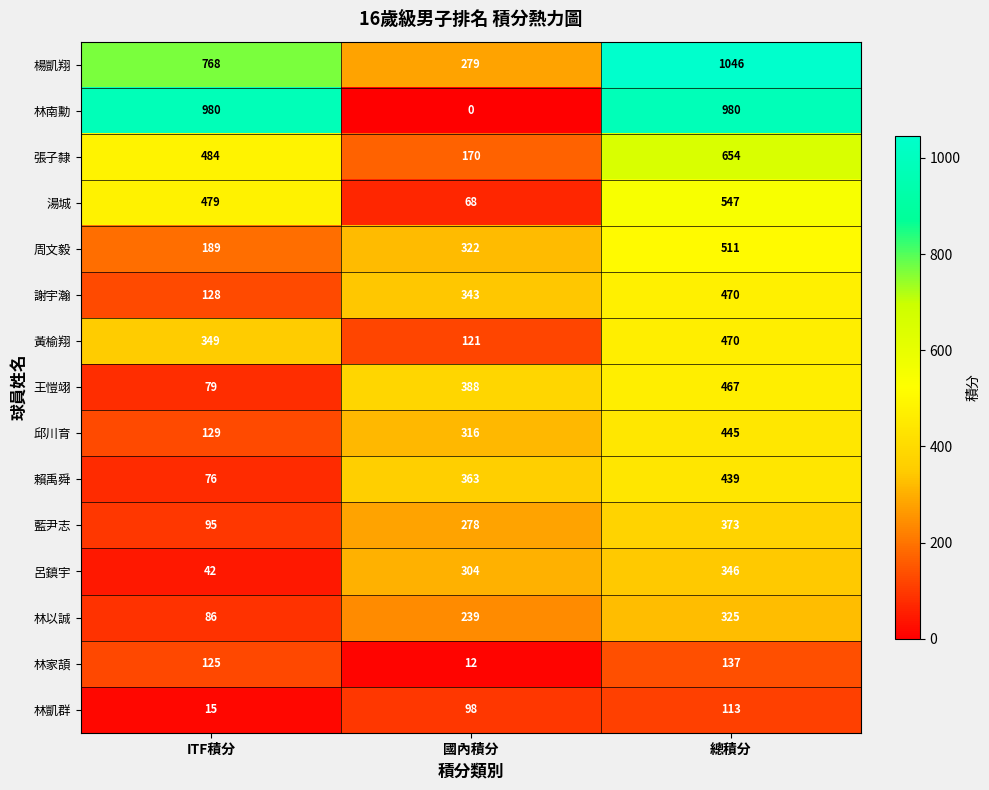

What is the greatest value displayed?

1046